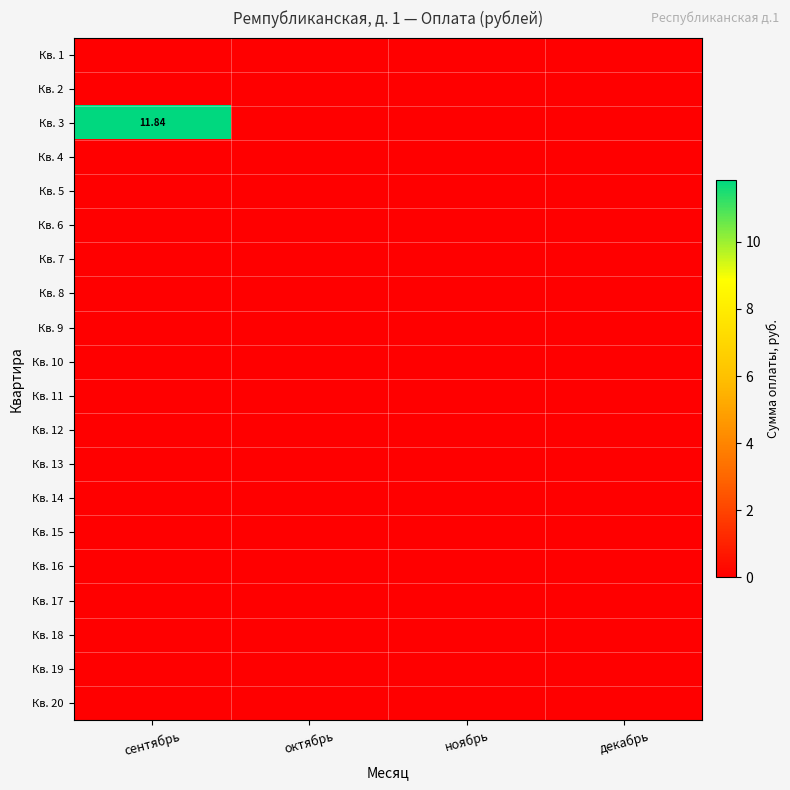

Is the value of Кв. 16 at октябрь greater than the value of Кв. 1 at сентябрь?

No